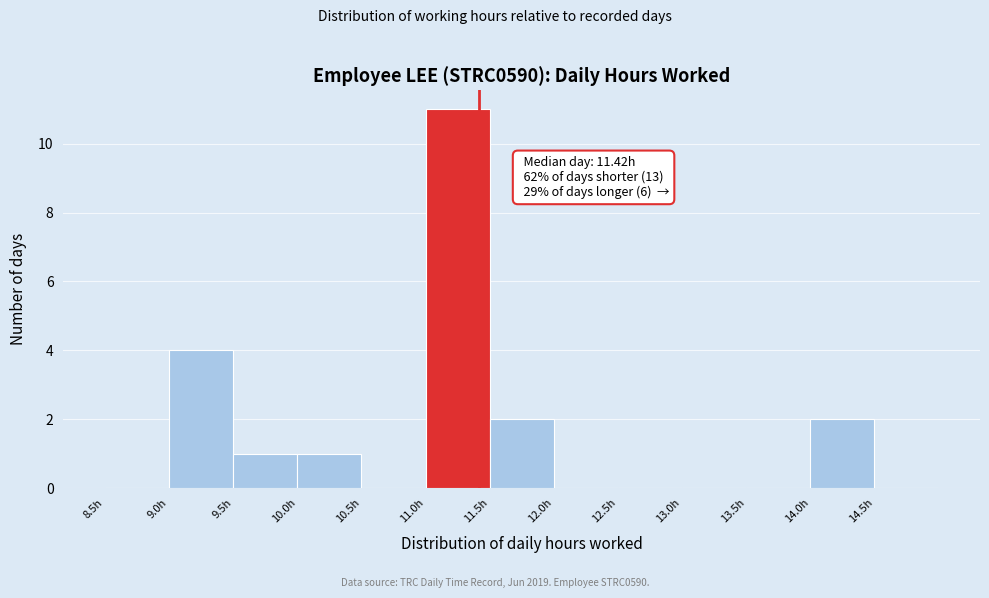

Which range on the x-axis has the tallest bar?

11.0 to 11.5